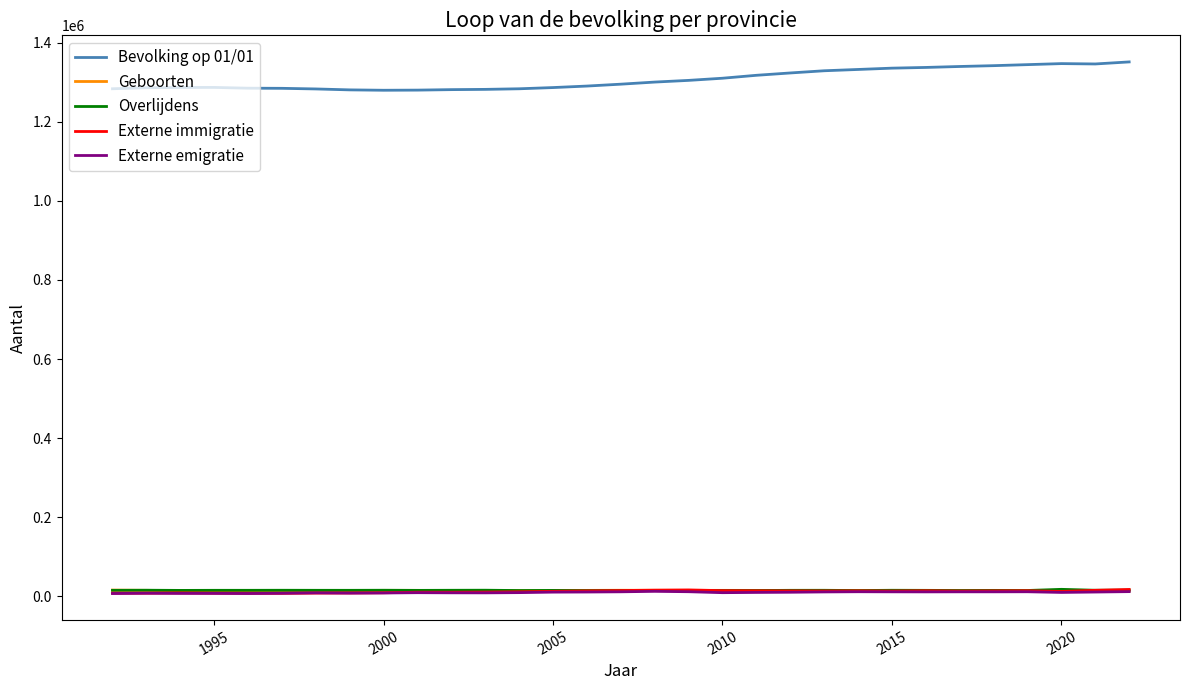

True or false: Geboorten and Externe emigratie cross at least once.

False